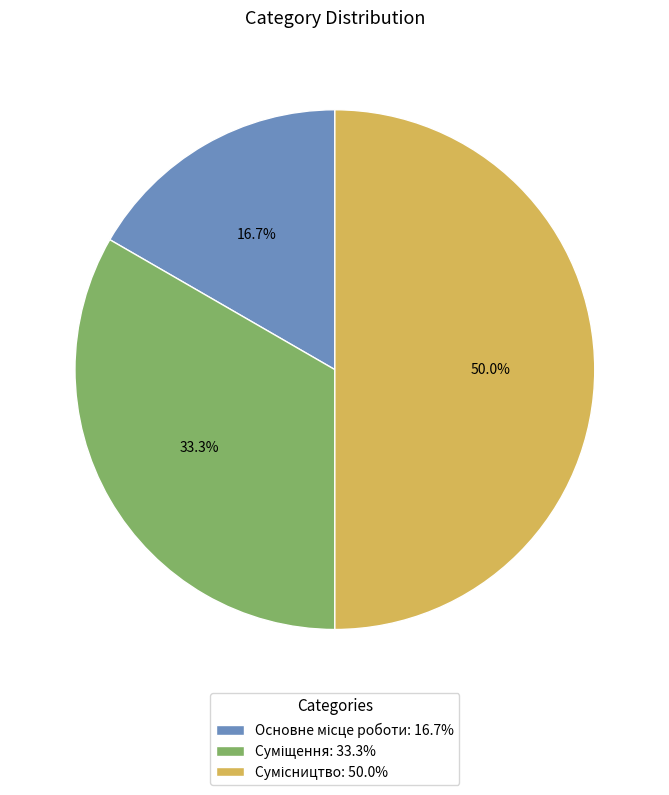

Approximately how many times larger is the value at Основне місце роботи compared to Сумісництво?

0.3